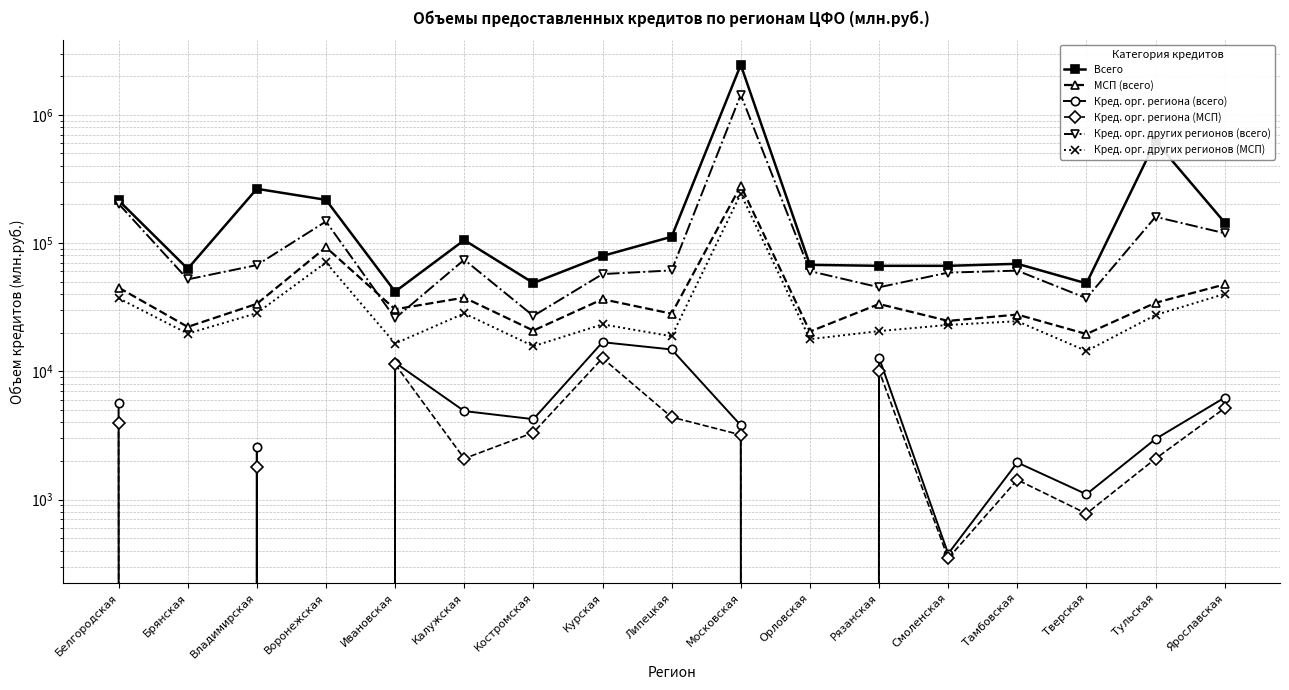

Which category has the highest value in the Кред. орг. региона (МСП) series?

Курская